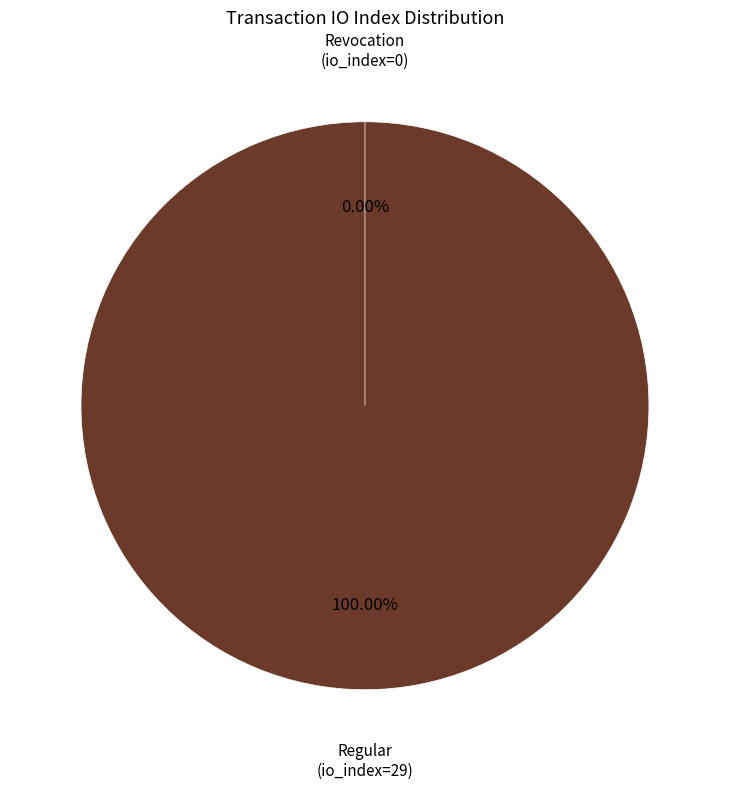

To the nearest percent, what is the average slice percentage?

50%